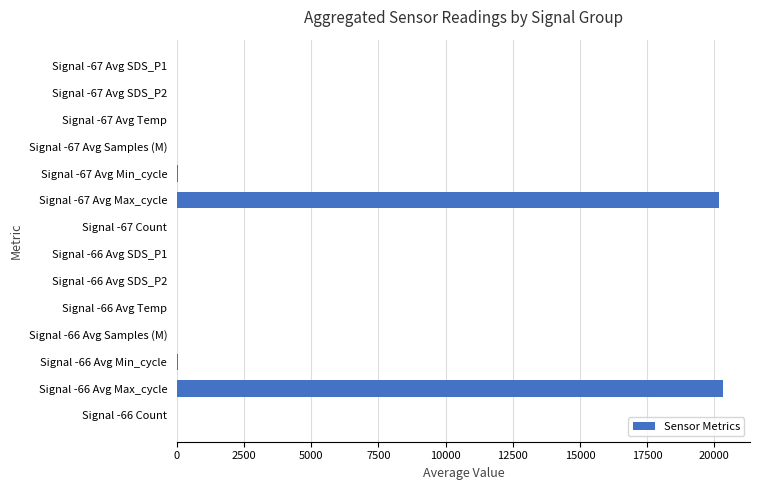

What is the greatest value displayed?

20308.7